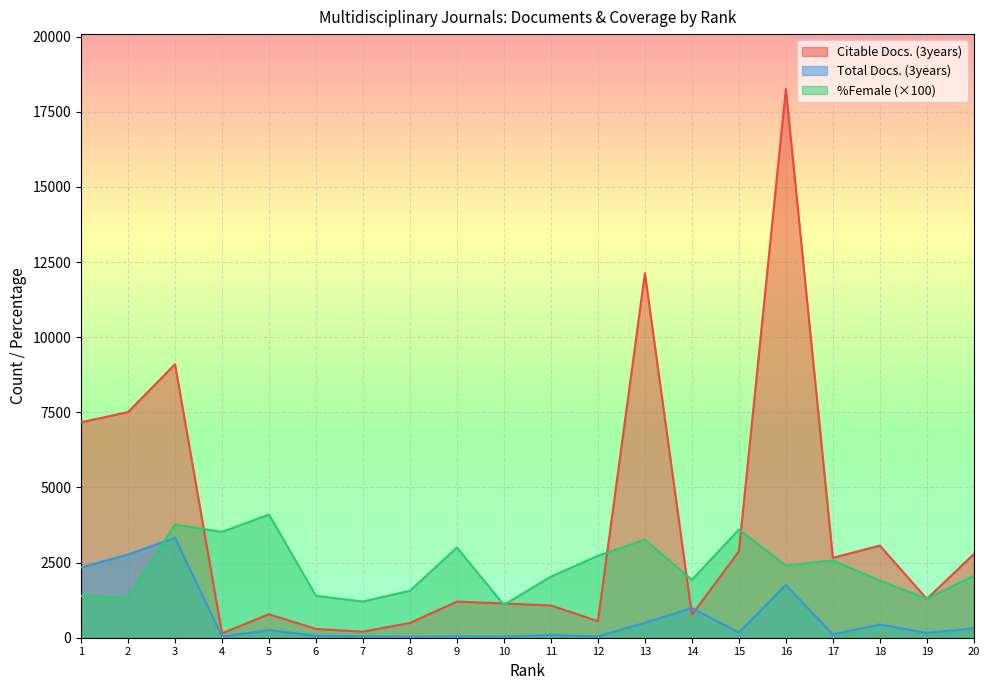

How many lines are shown in the chart?

3